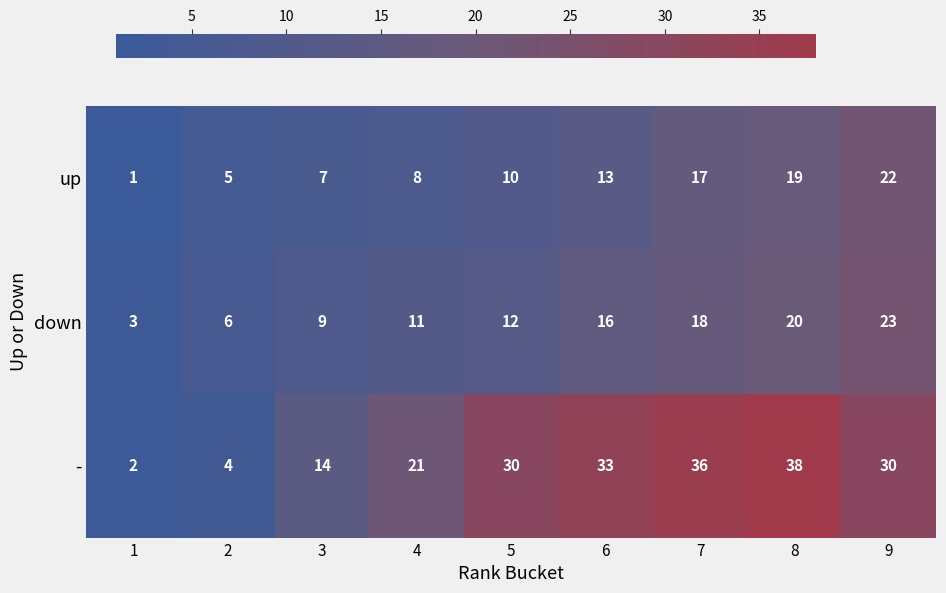

True or false: down has a value of 11 at 4.

True